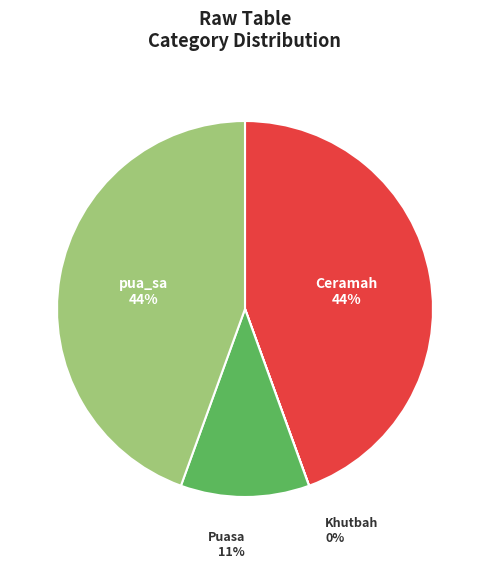

Is there a majority slice in this chart?

No